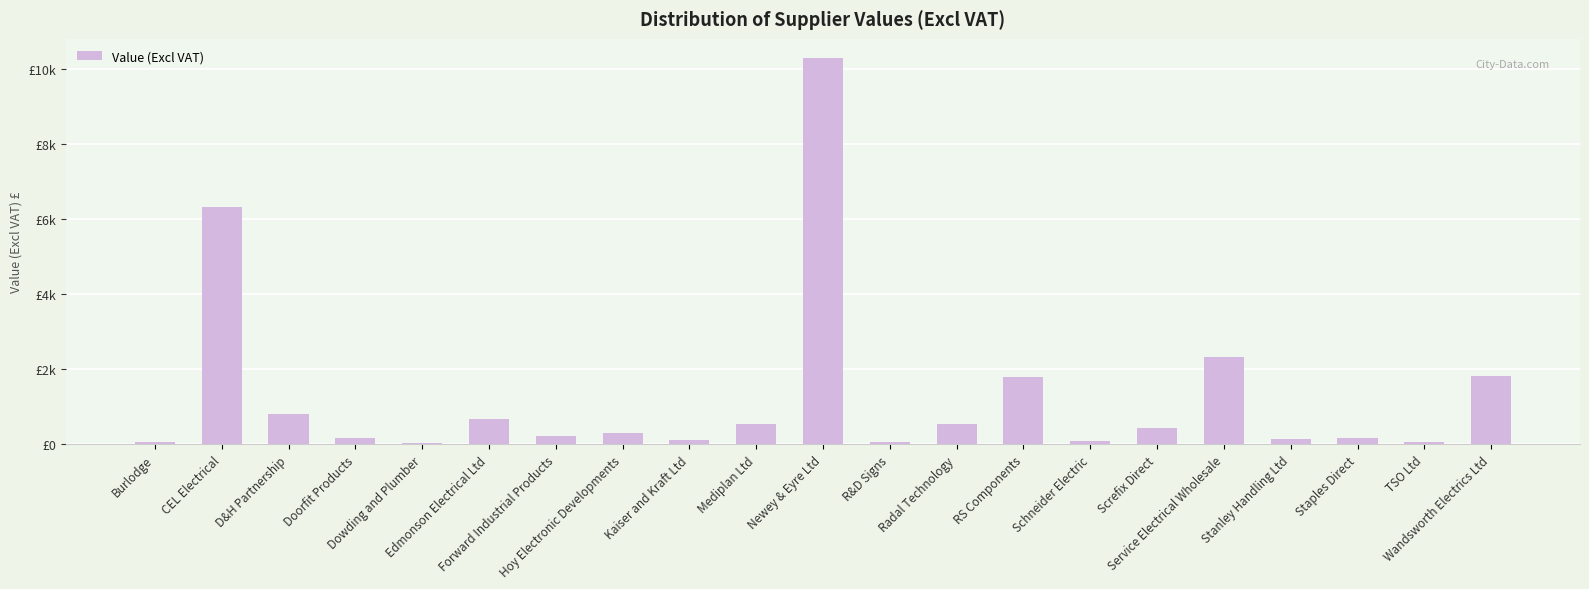

Count the number of values greater than 296.

11